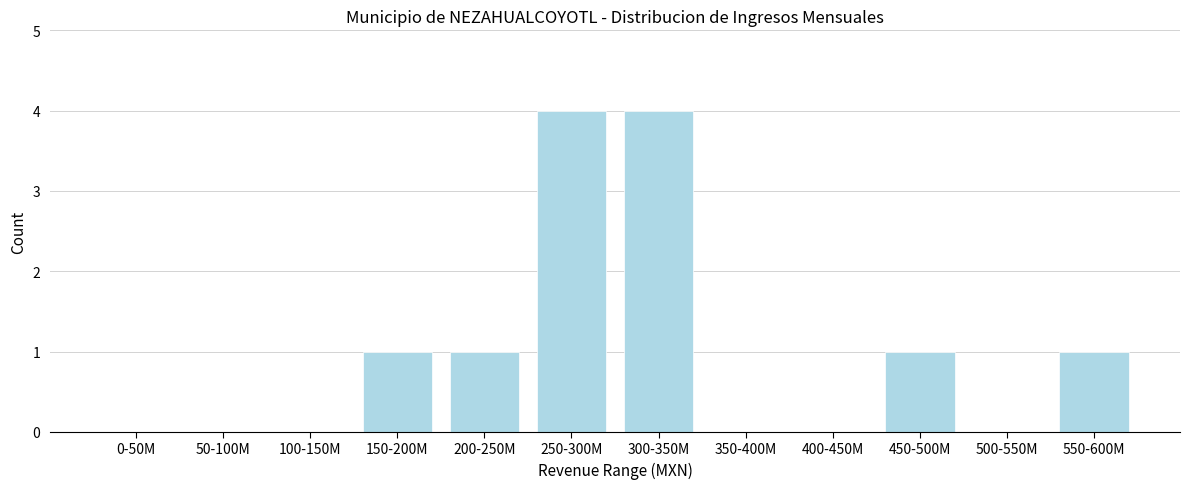

Reading left to right, extract all data points from this chart.

0-50M=0	50-100M=0	100-150M=0	150-200M=1	200-250M=1	250-300M=4	300-350M=4	350-400M=0	400-450M=0	450-500M=1	500-550M=0	550-600M=1